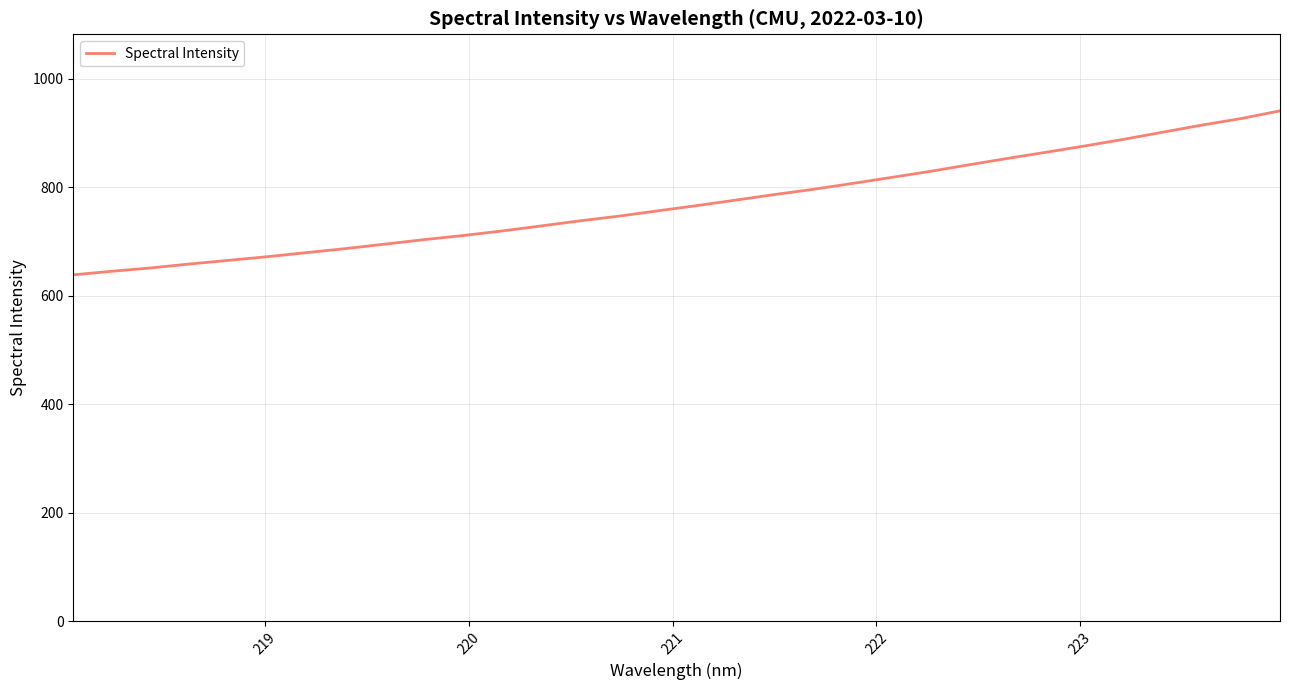

What is the smallest value displayed?

638.4